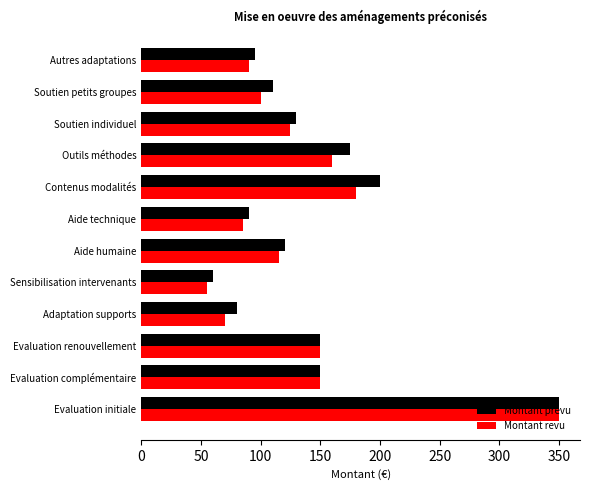

At which label is Montant prévu closest to 205?

Contenus modalités